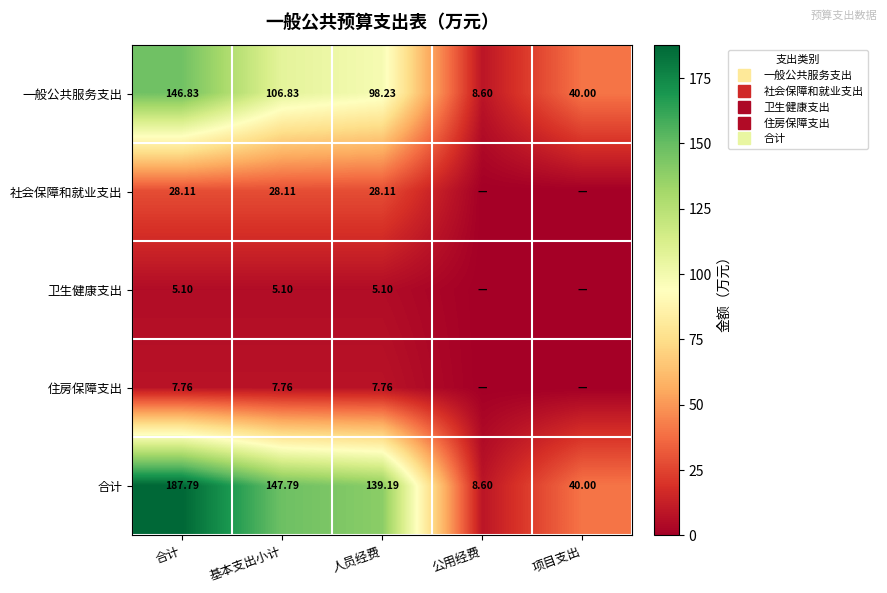

List the series in order of their peak value, highest first.

合计, 一般公共服务支出, 社会保障和就业支出, 住房保障支出, 卫生健康支出